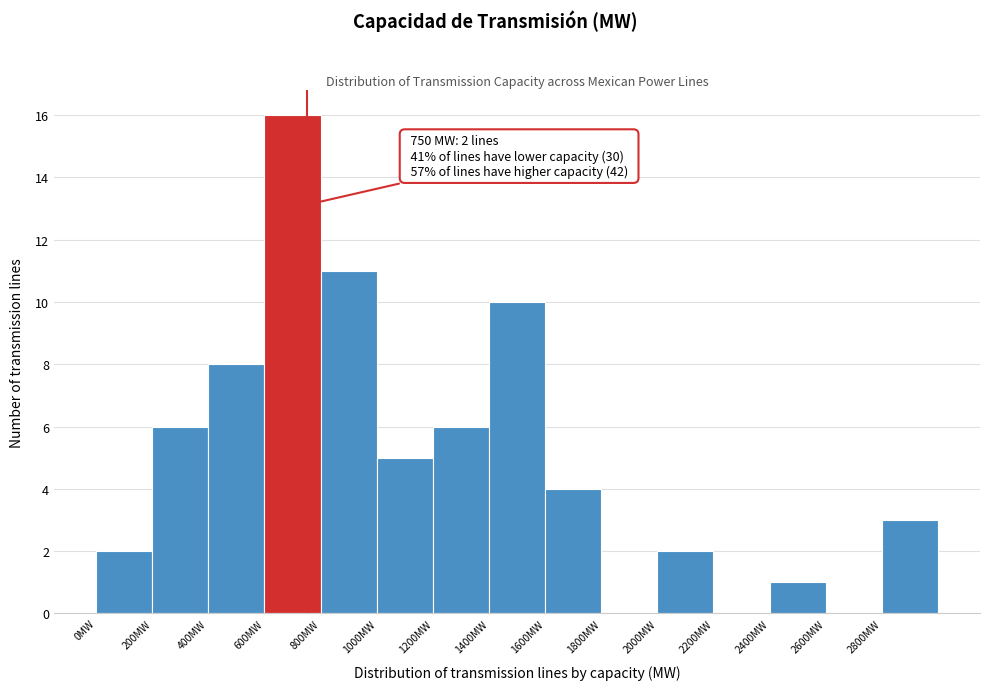

Which range on the x-axis has the tallest bar?

600 to 800